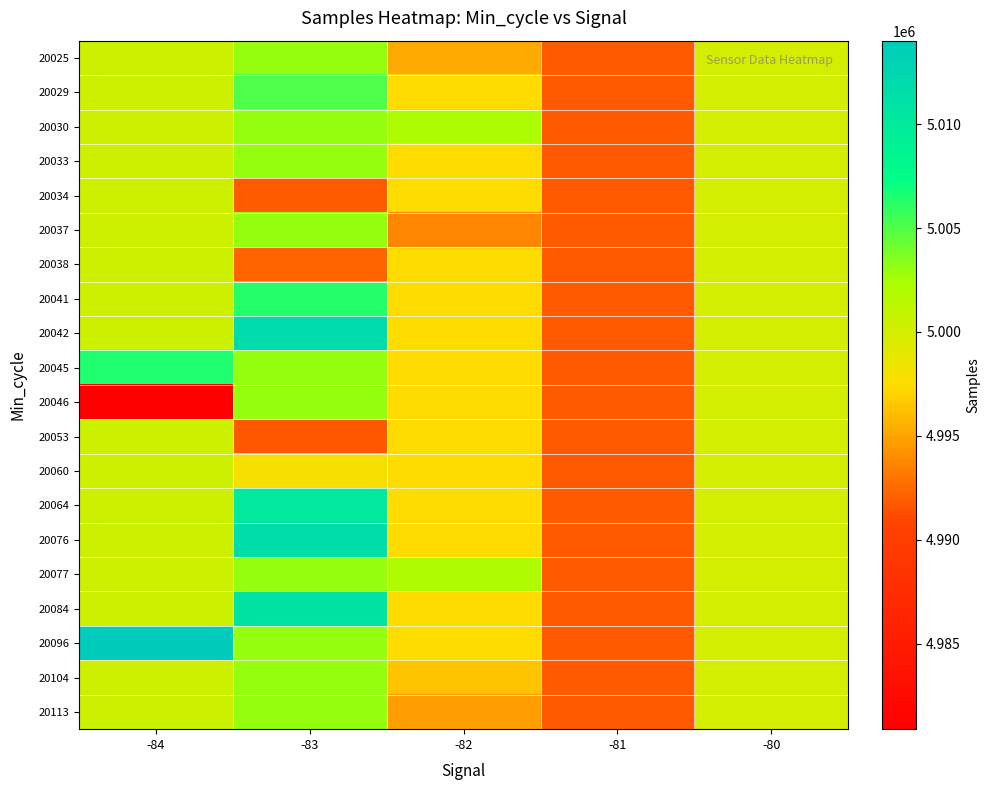

How many series are shown in this chart?

20